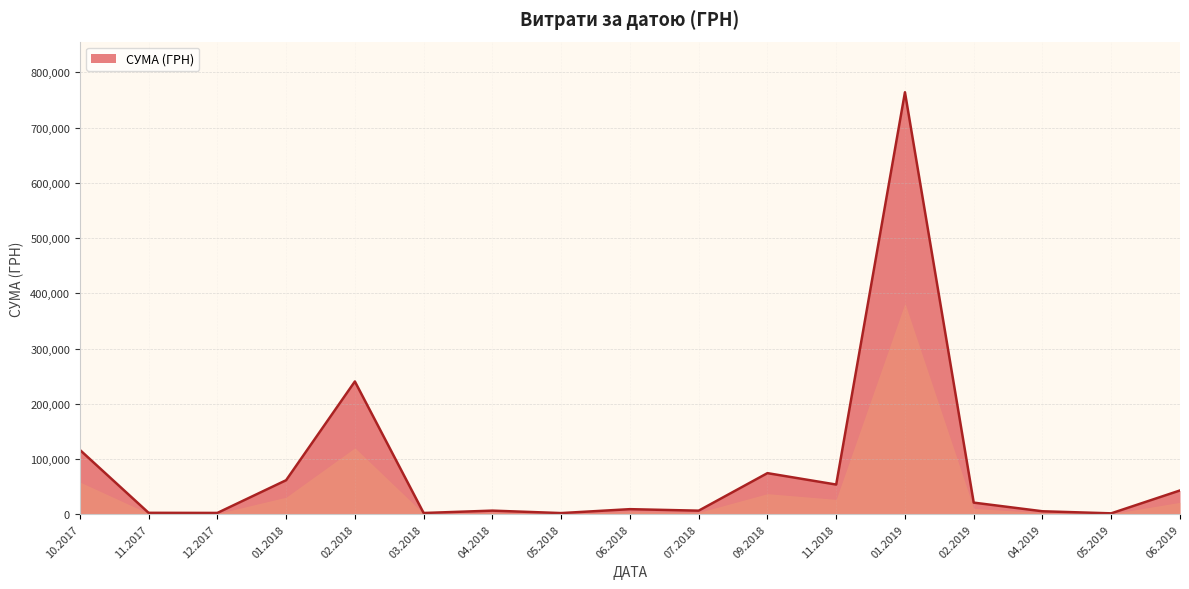

What is the maximum value shown in the chart?

763991.5